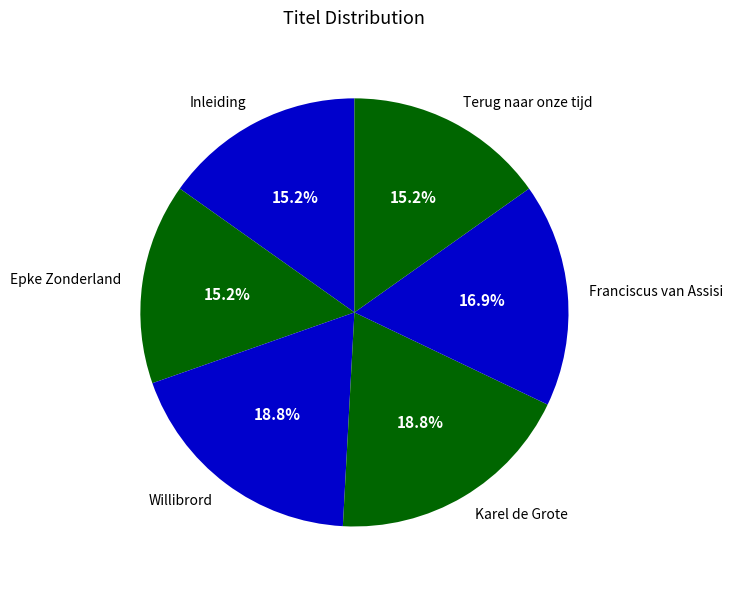

Combined, do Willibrord and Karel de Grote account for over 50%?

No